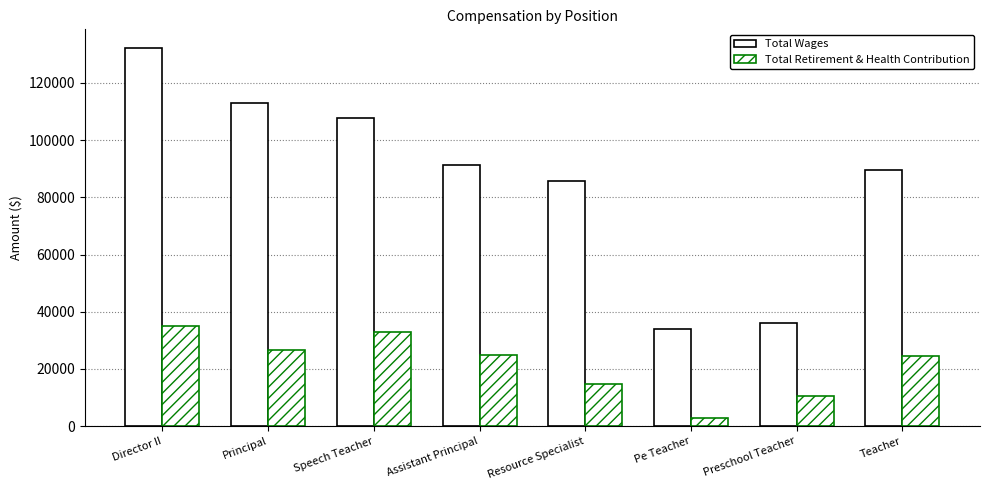

What is the lowest value of the Total Retirement & Health Contribution series?

2888